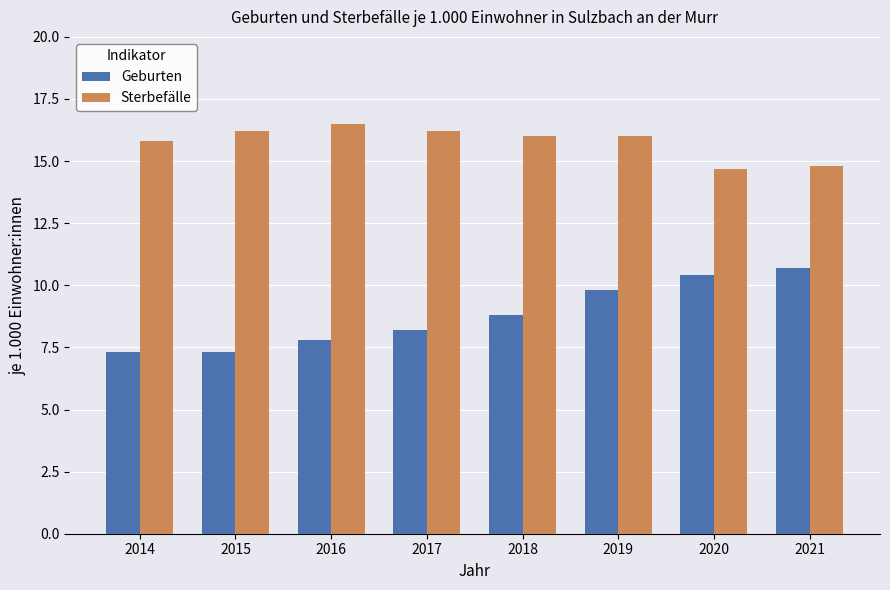

How many groups of bars are there?

8